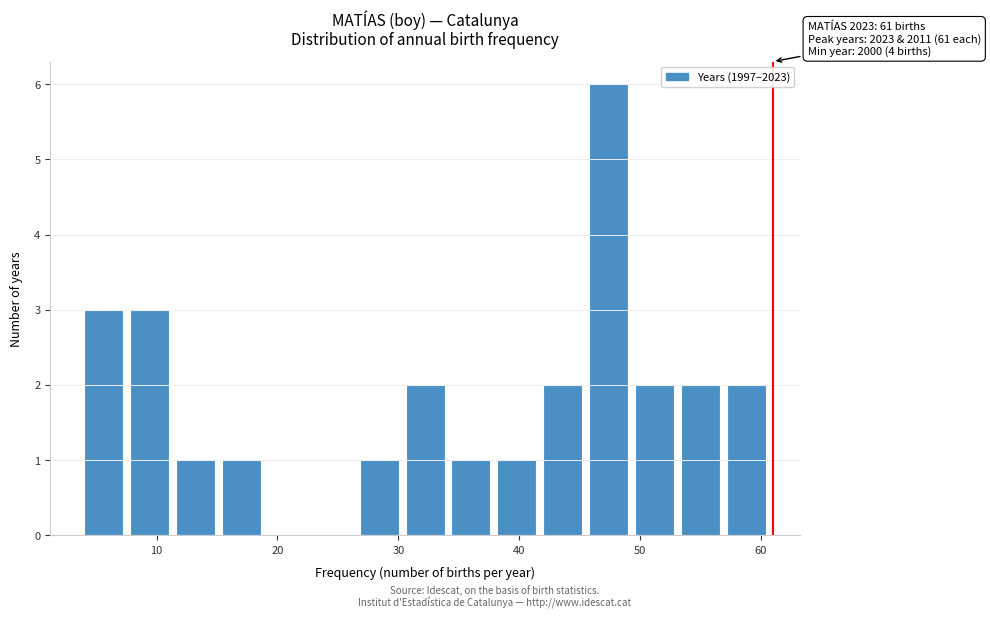

Around what value on the x-axis is the tallest bar? Give the approximate position of its centre, as read against the axis.

47